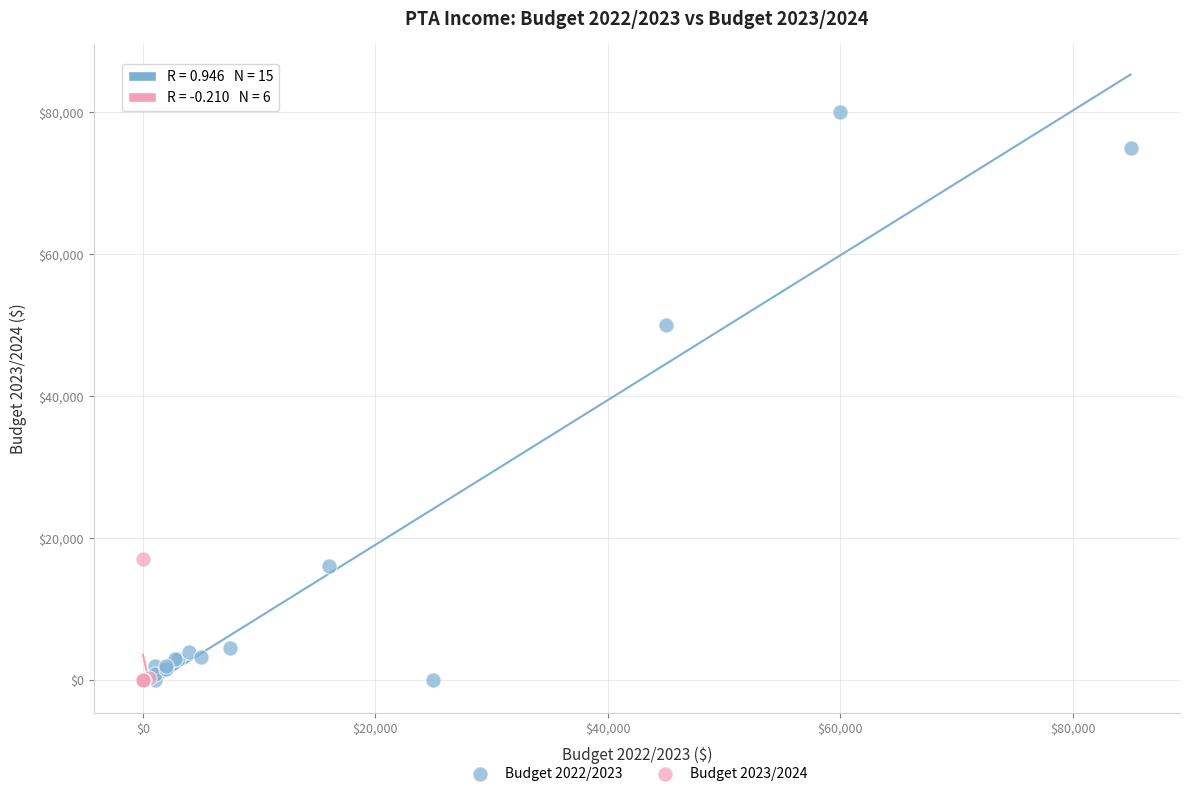

What are all the series names shown in the legend?

Budget 2022/2023, Budget 2023/2024